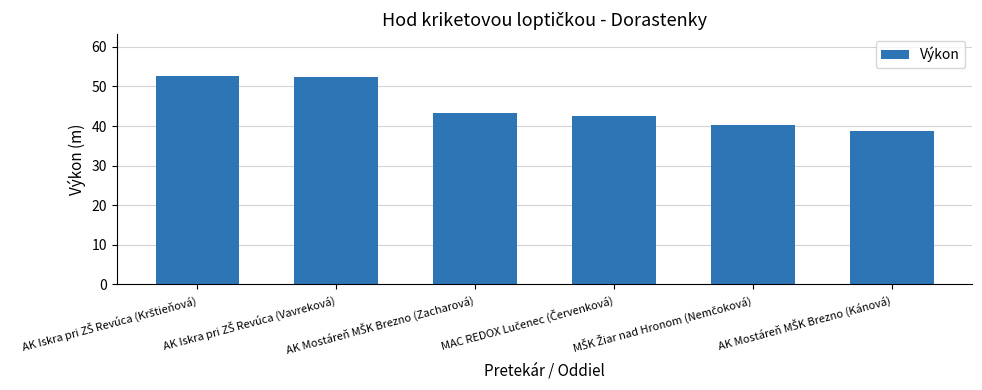

What is the value of the 1st bar from the left?

52.6